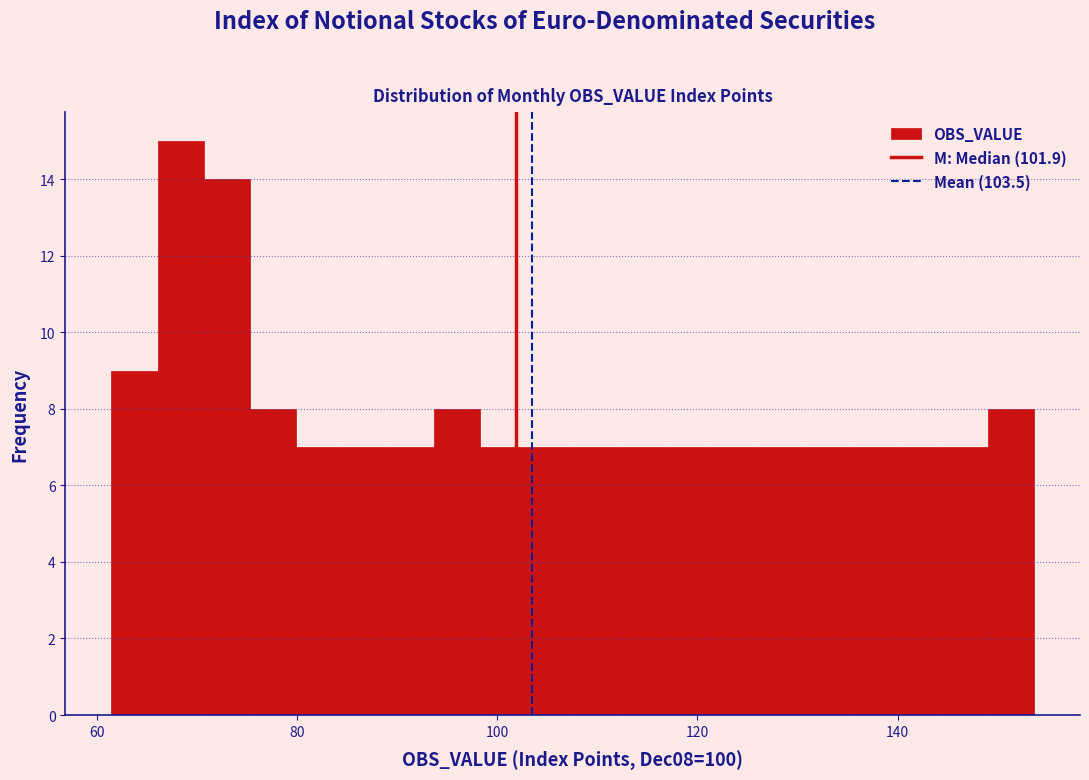

Read against the x-axis, roughly where is the centre of the tallest bar?

68